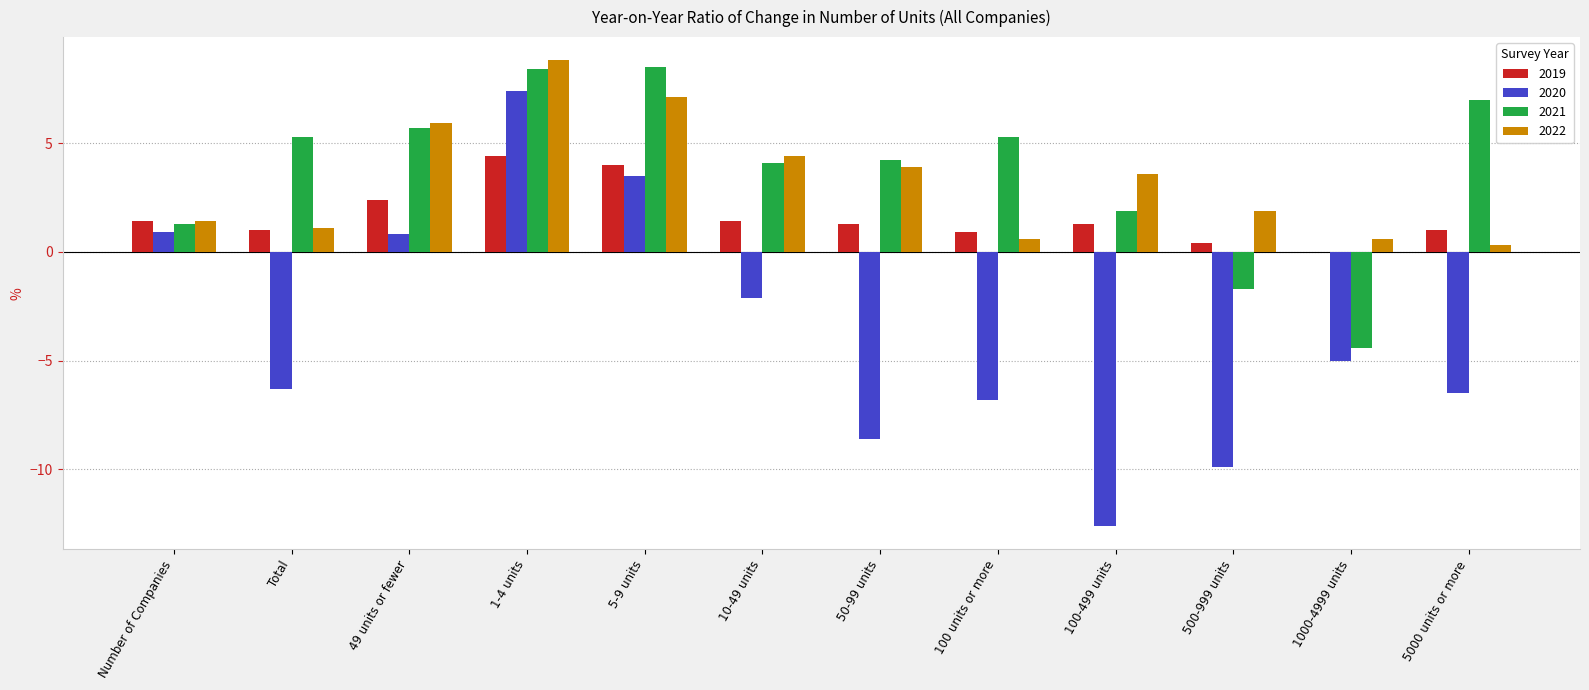

The 2020 series shows -4.4 at 50-99 units. True or false?

False